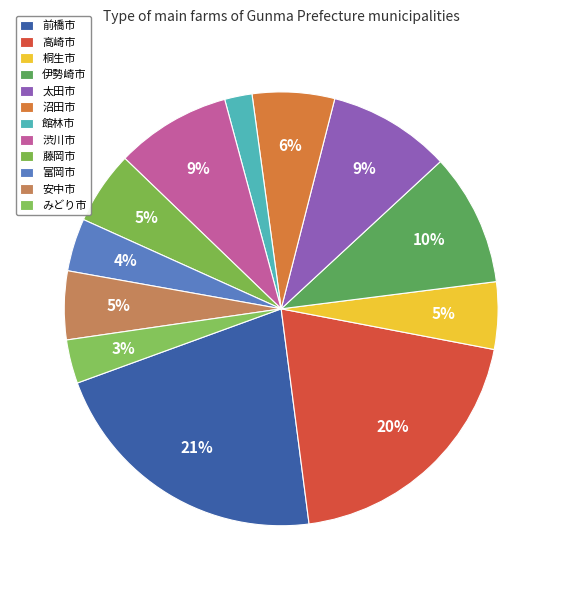

True or false: 伊勢崎市 accounts for 10% of the total.

True